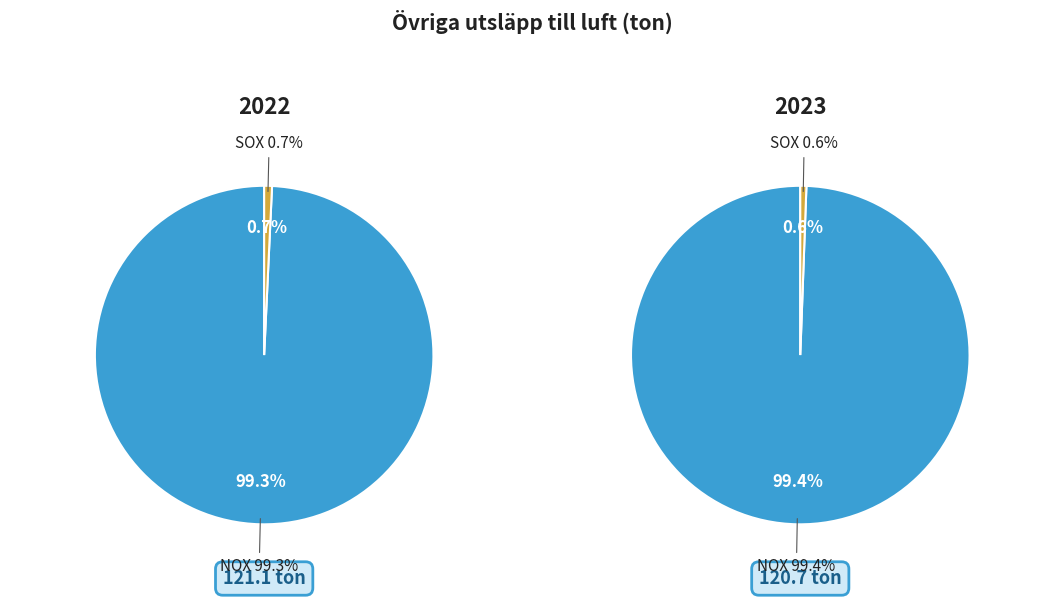

Rank the series by their maximum value, from highest to lowest.

2022, 2023